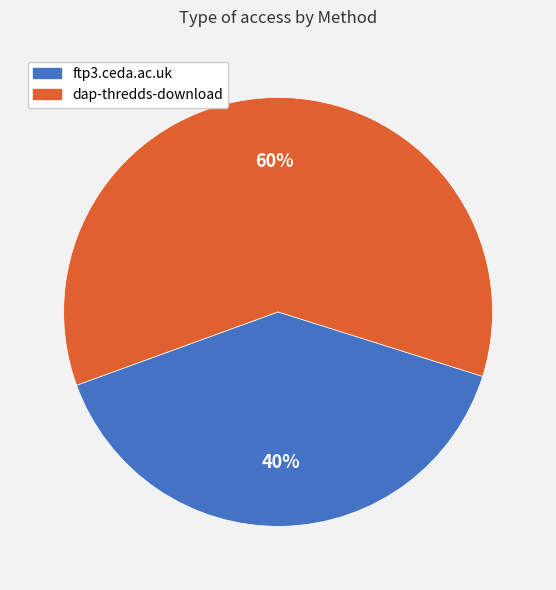

Which category accounts for the majority?

dap-thredds-download